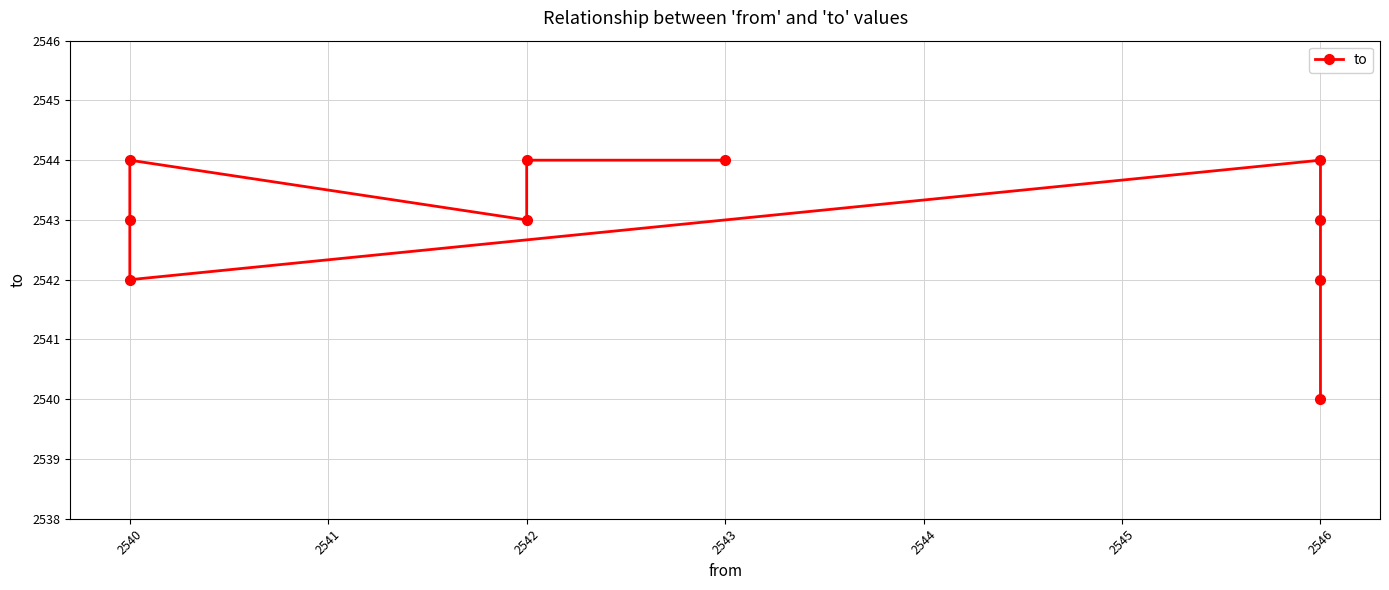

What is the smallest value displayed?

2540